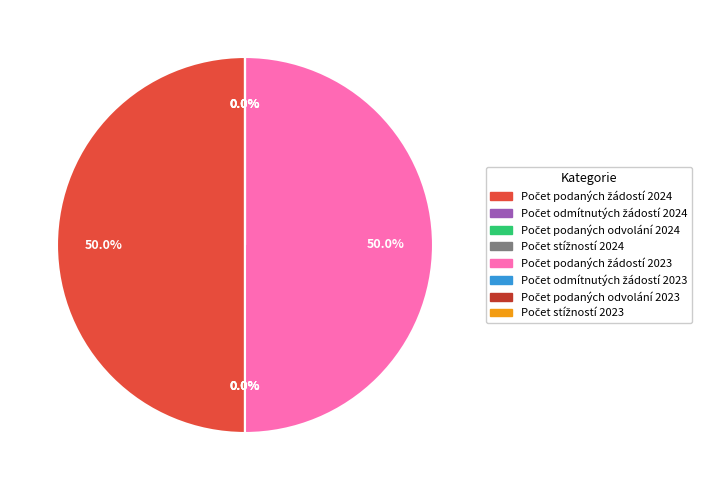

Does Počet stížností 2024 account for over 50% of the chart?

No